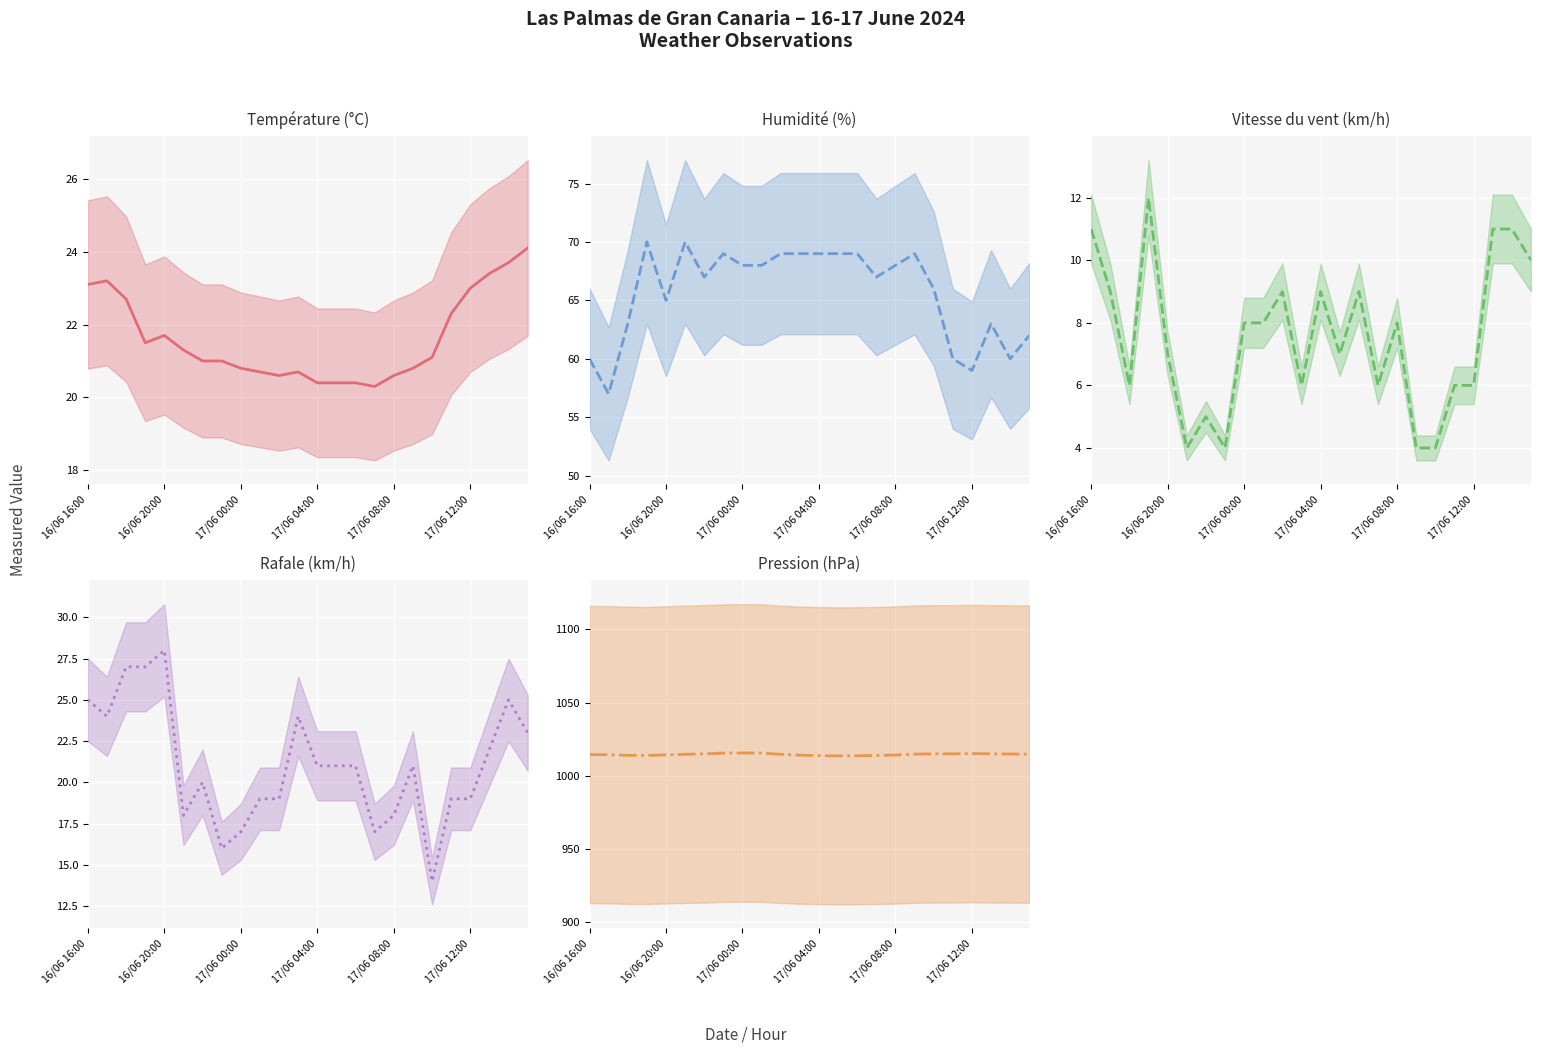

How many lines are shown in the chart?

5